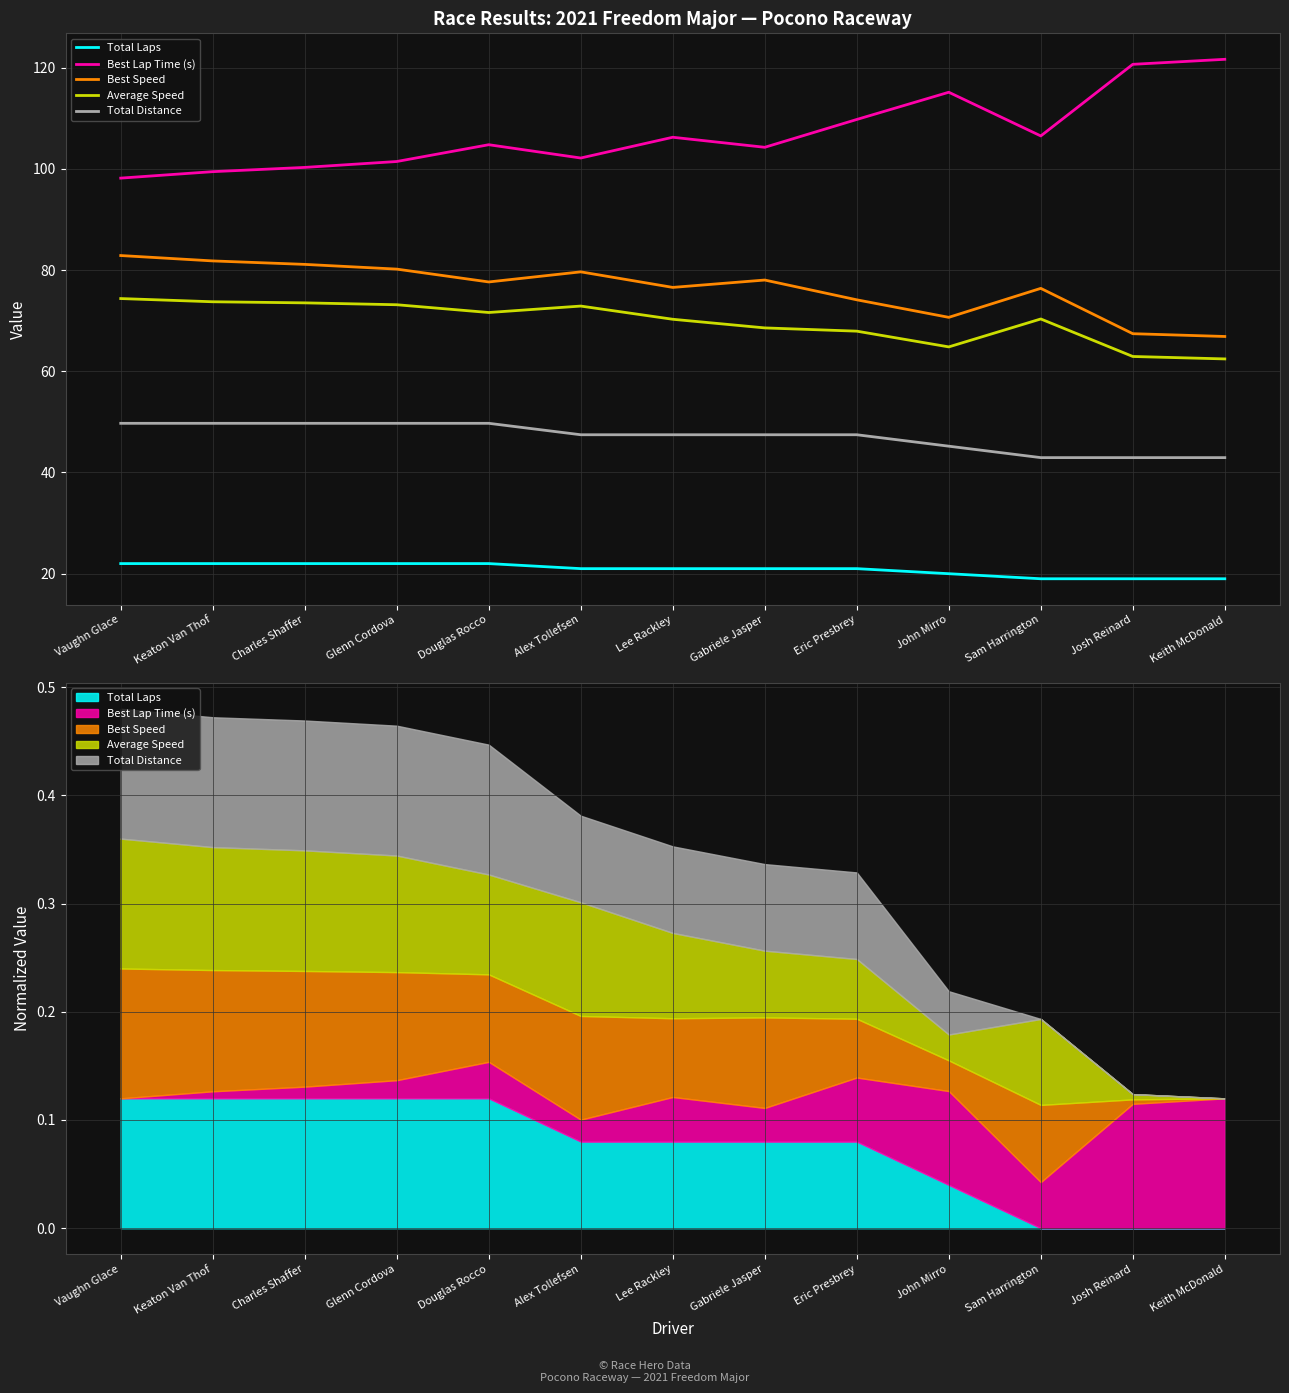

Which series has the largest total across all categories?

Best Lap Time (s)